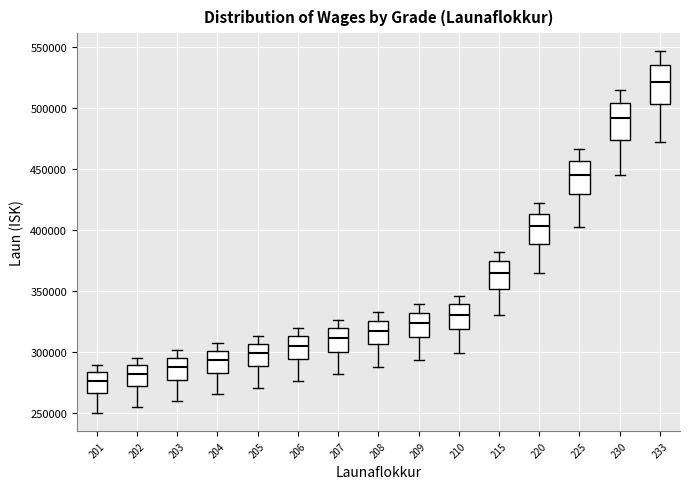

Reading left to right, transcribe this box plot: for each box, give where its median line is, the range the box spans, and where its two whiskers end, as read against the y-axis. The values are not printed on the chart, so give them approximately, as read against the axis.

201: median 275000, box 265000 to 285000, whiskers 250000 to 290000
202: median 280000, box 270000 to 290000, whiskers 255000 to 295000
203: median 290000, box 280000 to 295000, whiskers 260000 to 300000
204: median 295000, box 285000 to 300000, whiskers 265000 to 310000
205: median 300000, box 290000 to 305000, whiskers 270000 to 315000
206: median 305000, box 295000 to 315000, whiskers 275000 to 320000
207: median 310000, box 300000 to 320000, whiskers 280000 to 325000
208: median 320000, box 305000 to 325000, whiskers 290000 to 335000
209: median 325000, box 315000 to 330000, whiskers 295000 to 340000
210: median 330000, box 320000 to 340000, whiskers 300000 to 345000
215: median 365000, box 350000 to 375000, whiskers 330000 to 380000
220: median 405000, box 390000 to 415000, whiskers 365000 to 420000
225: median 445000, box 430000 to 455000, whiskers 405000 to 465000
230: median 490000, box 475000 to 505000, whiskers 445000 to 515000
233: median 520000, box 505000 to 535000, whiskers 470000 to 545000